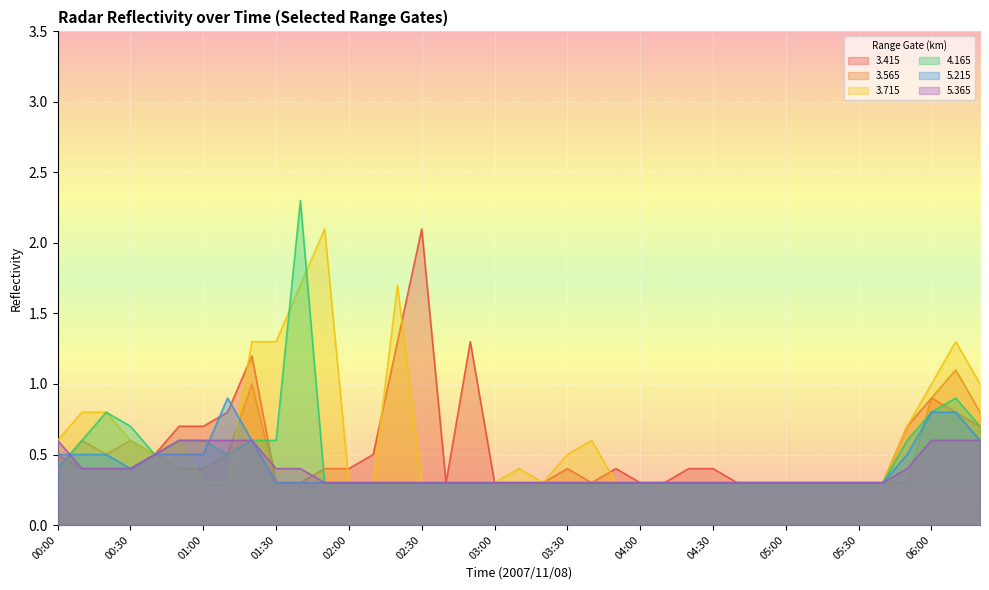

True or false:   4.165 and   3.415 intersect in this chart.

True